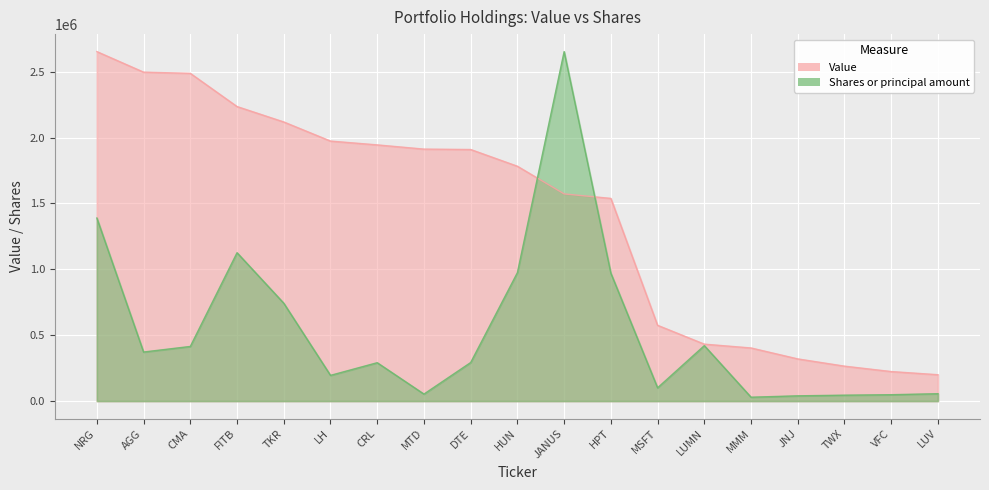

How many lines are shown in the chart?

2